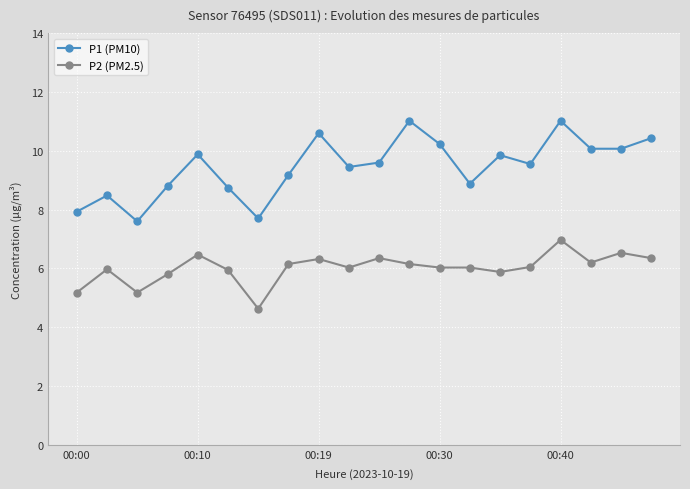

Is this an area chart (filled region under the line)?

No